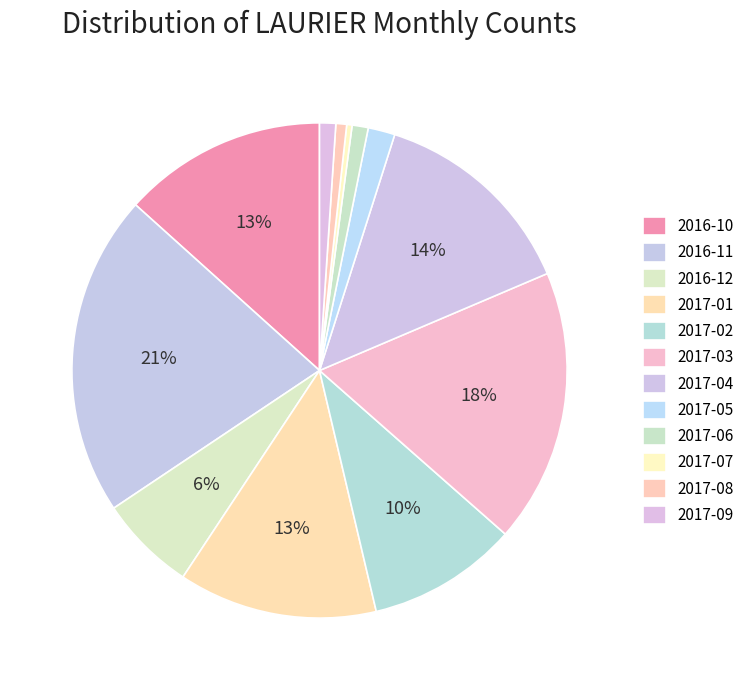

Does any single category account for the majority?

No